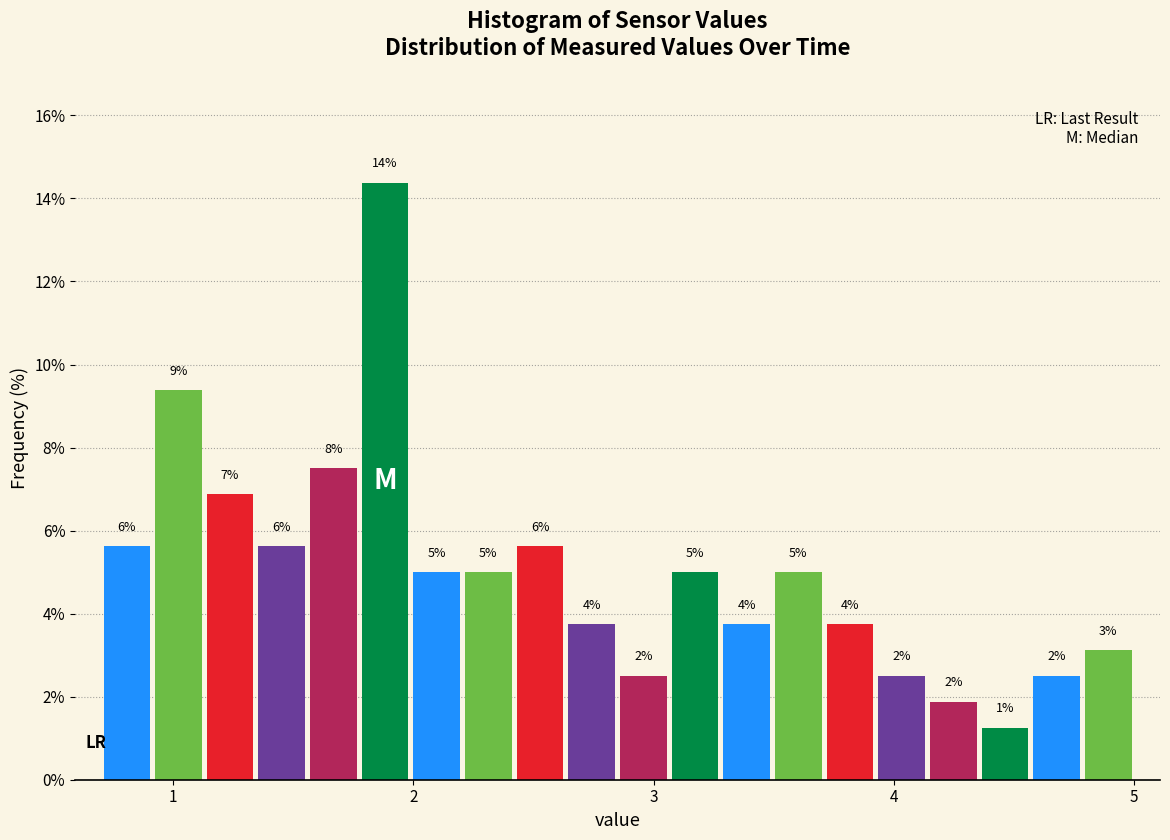

Read against the x-axis, roughly where is the centre of the tallest bar?

1.9